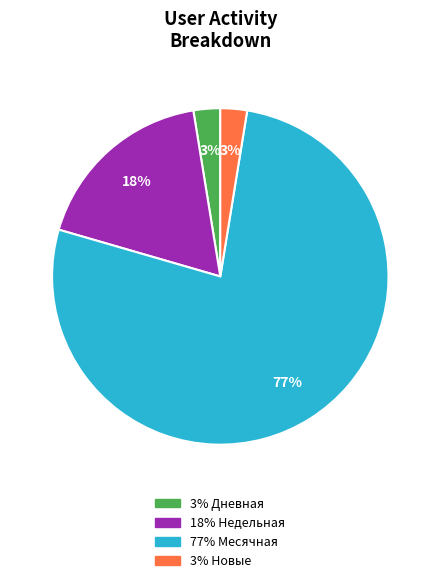

Count the number of slices in the pie.

4